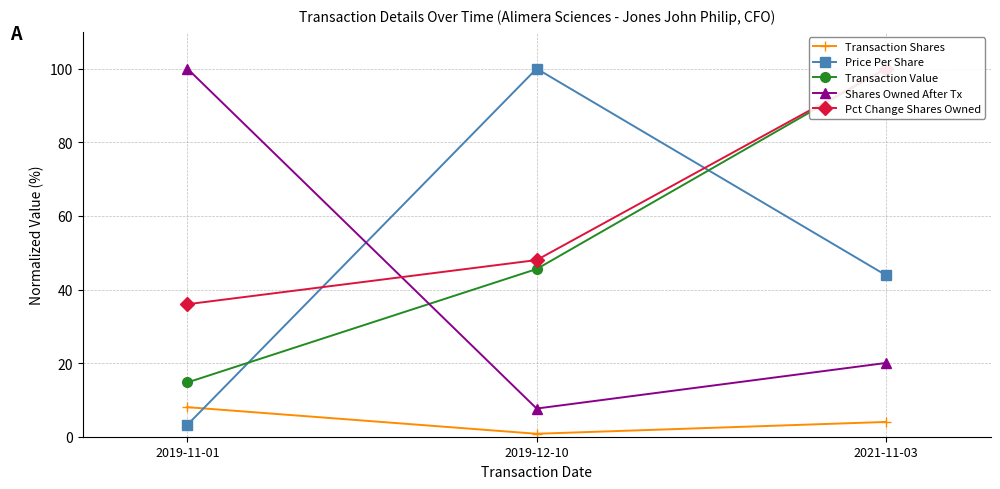

Is it true that Pct Change Shares Owned equals 100.0 at 2021-11-03?

True